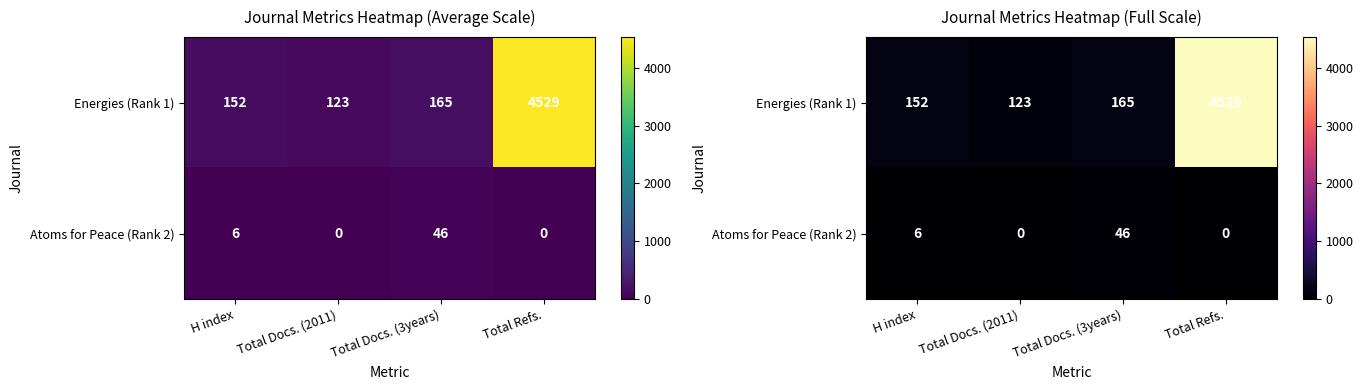

Which category has the lowest value across all series?

Total Docs. (2011)